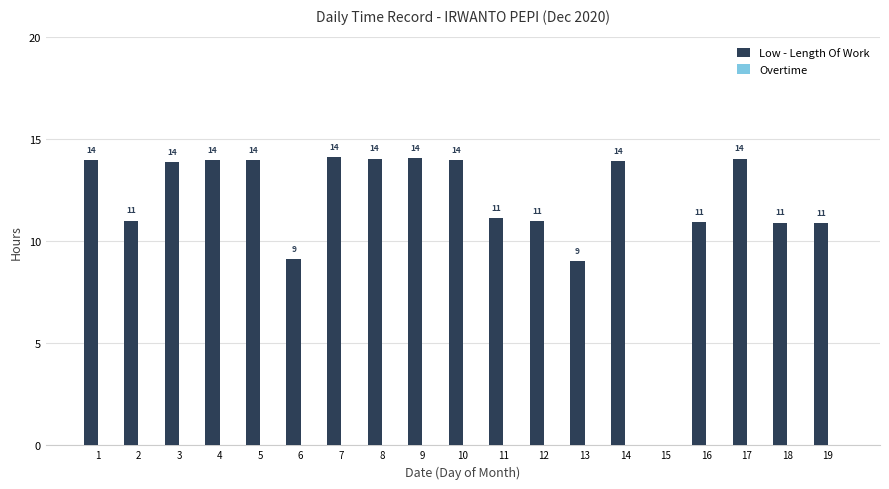

What is the ratio of the value at 17 to the value at 4?

1.0